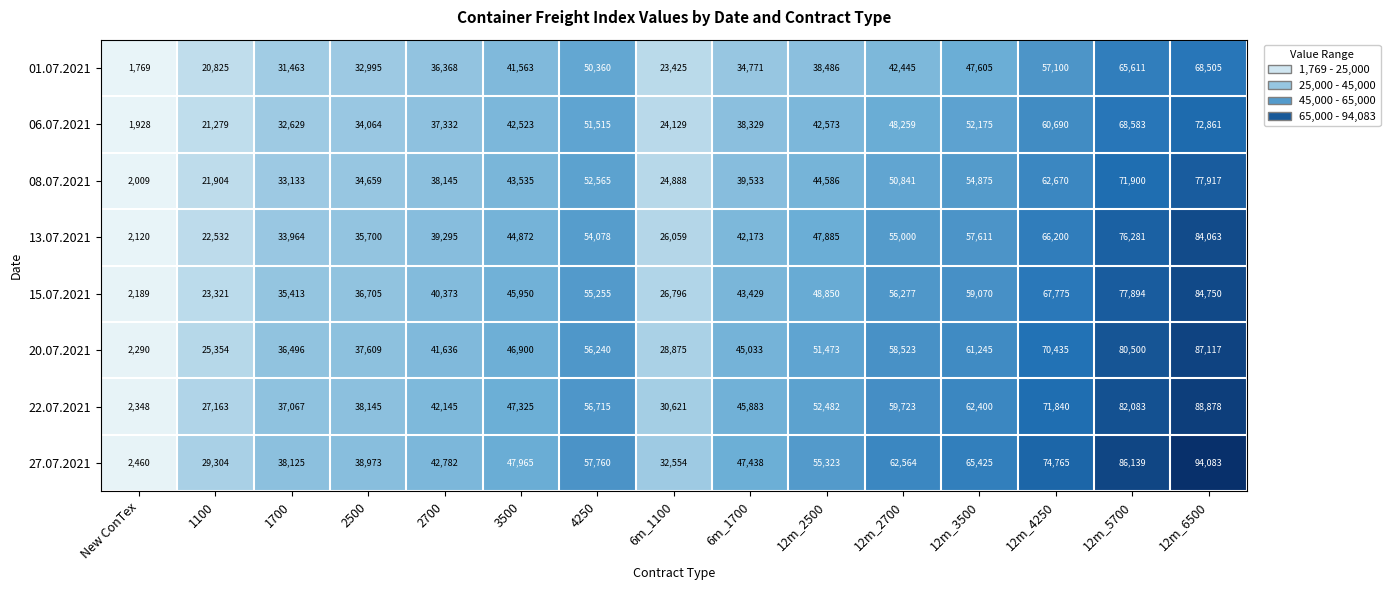

What is the greatest value displayed?

94083